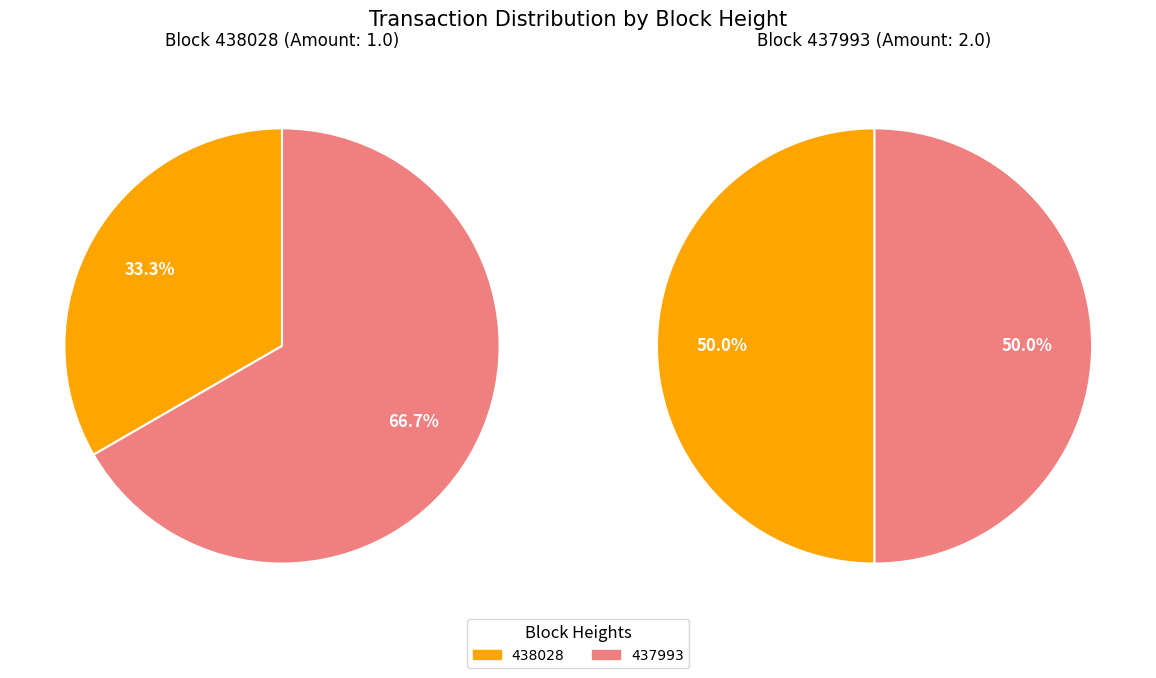

How many segments does this pie chart have?

2